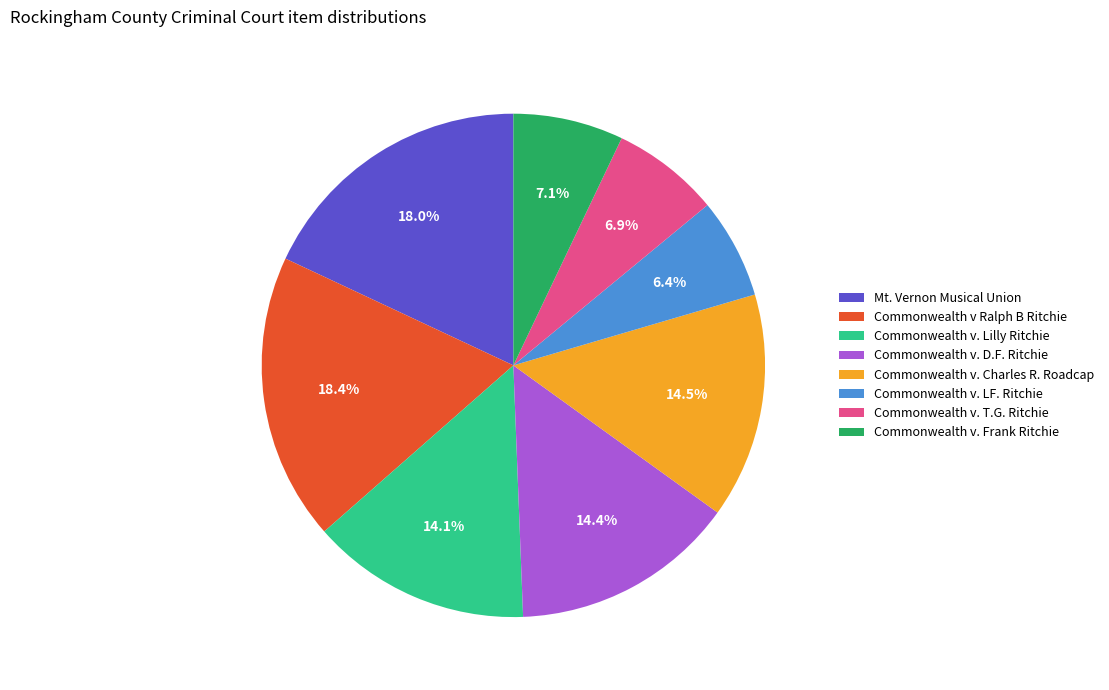

How much of the chart is everything except Mt. Vernon Musical Union?

82.0%